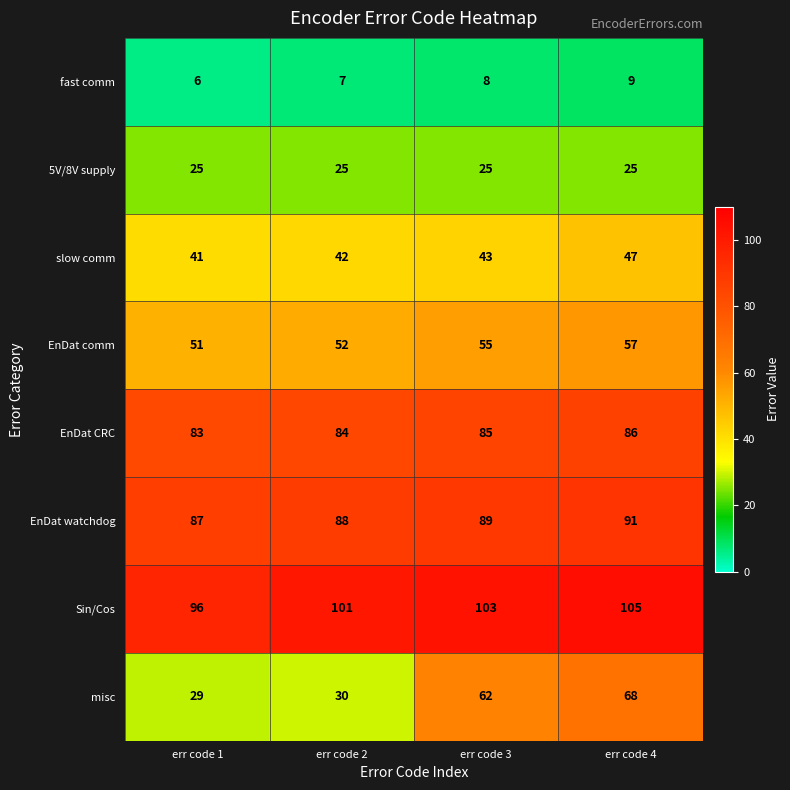

Which series has the largest range (max minus min)?

misc